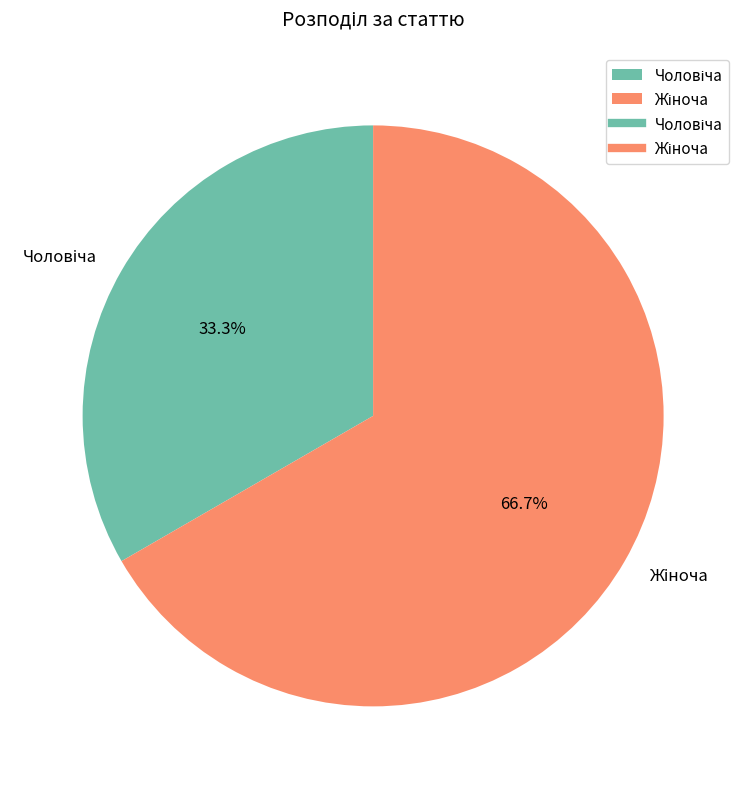

Is there any slice that represents more than half of the pie?

Yes